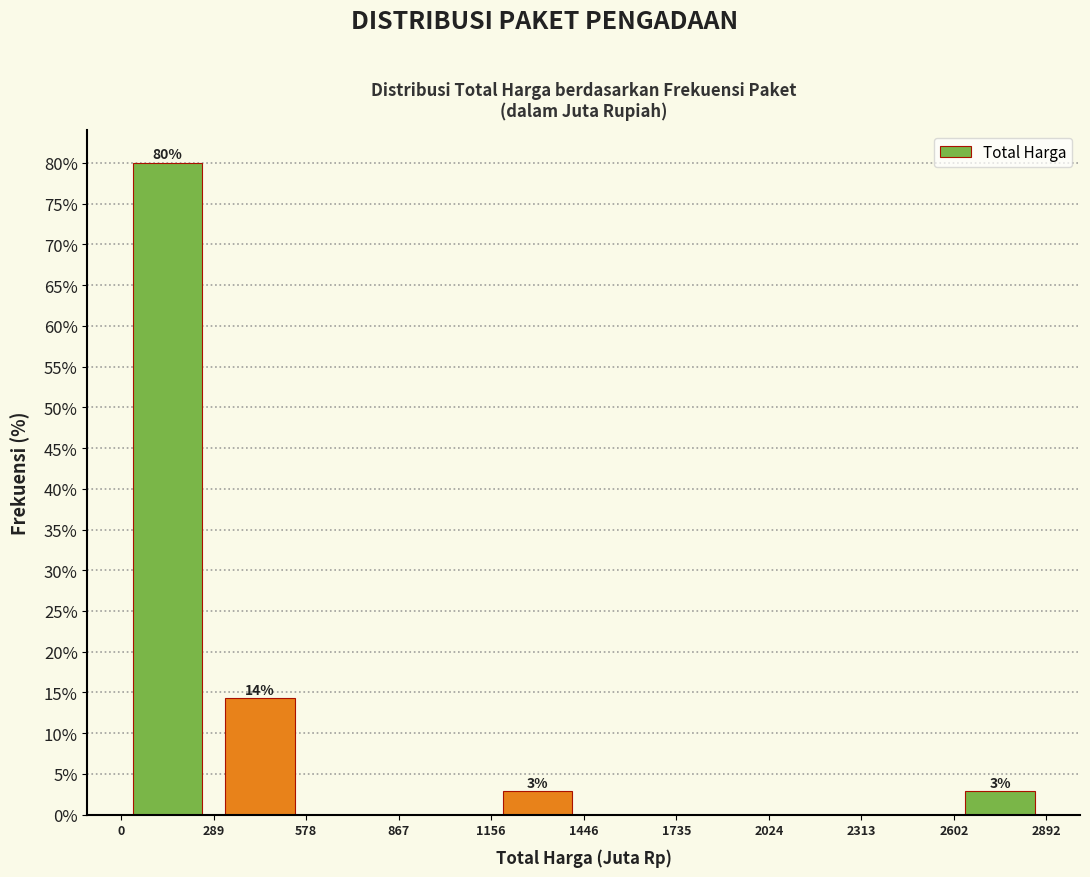

Which range on the x-axis has the tallest bar?

0 to 289